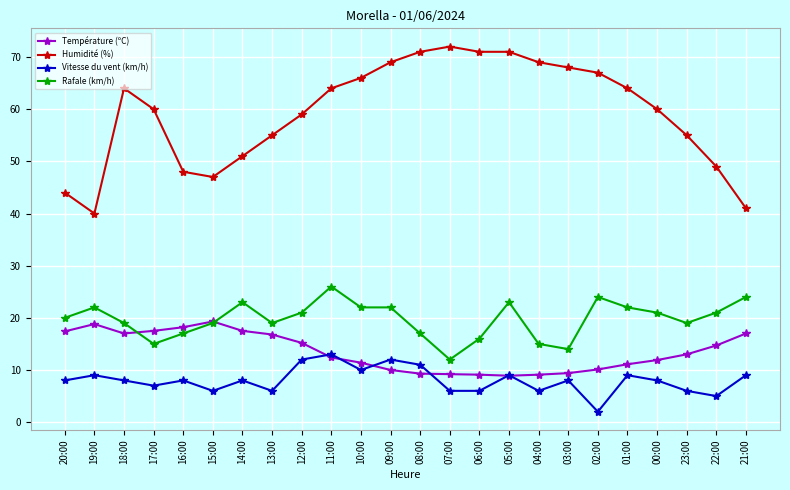

Which label corresponds to the largest value in the chart?

07:00